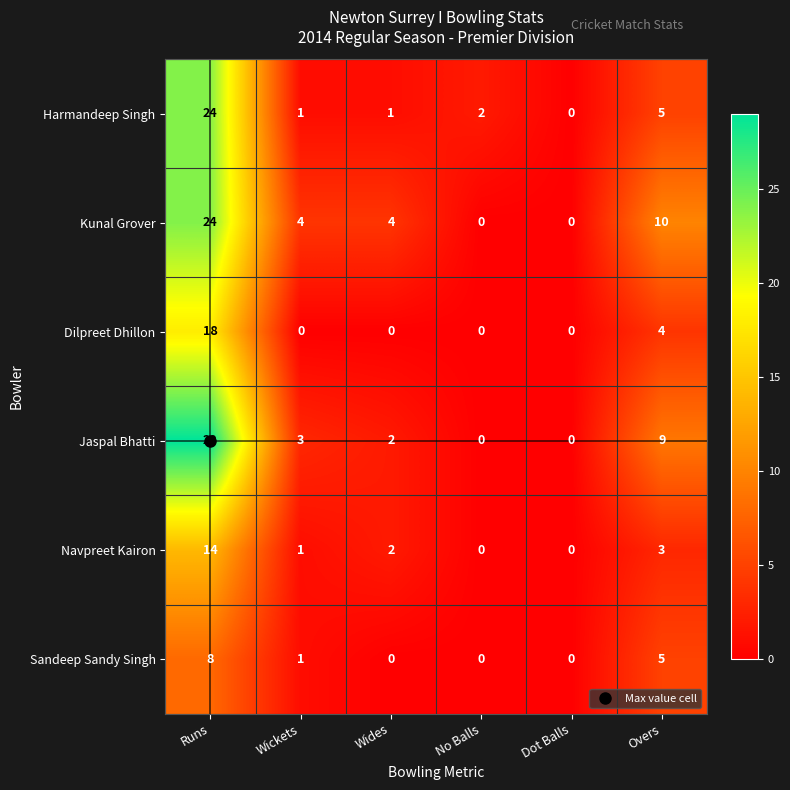

What is the difference between the maximum and minimum values in the Navpreet Kairon series?

14